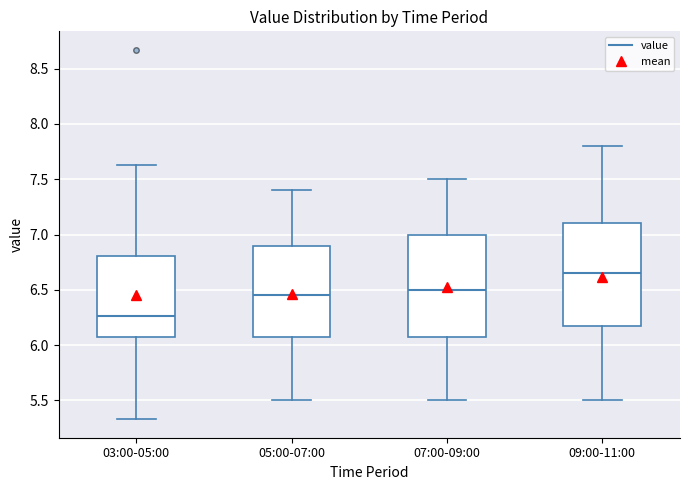

Which box has the highest median line?

09:00-11:00